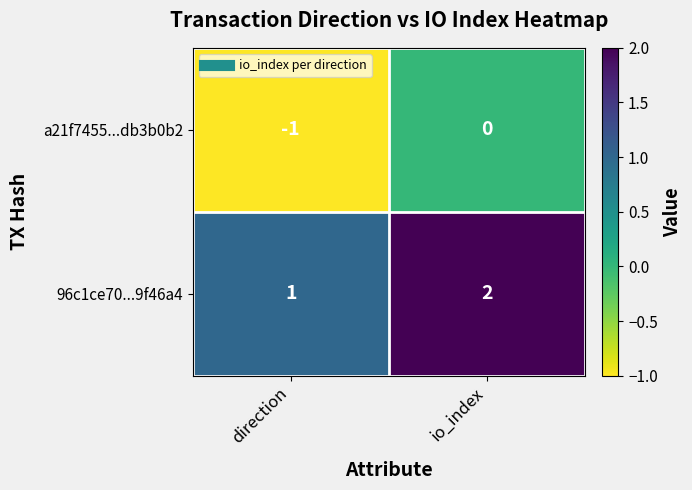

Is it true that 96c1ce70...9f46a4 equals 2 at io_index?

True